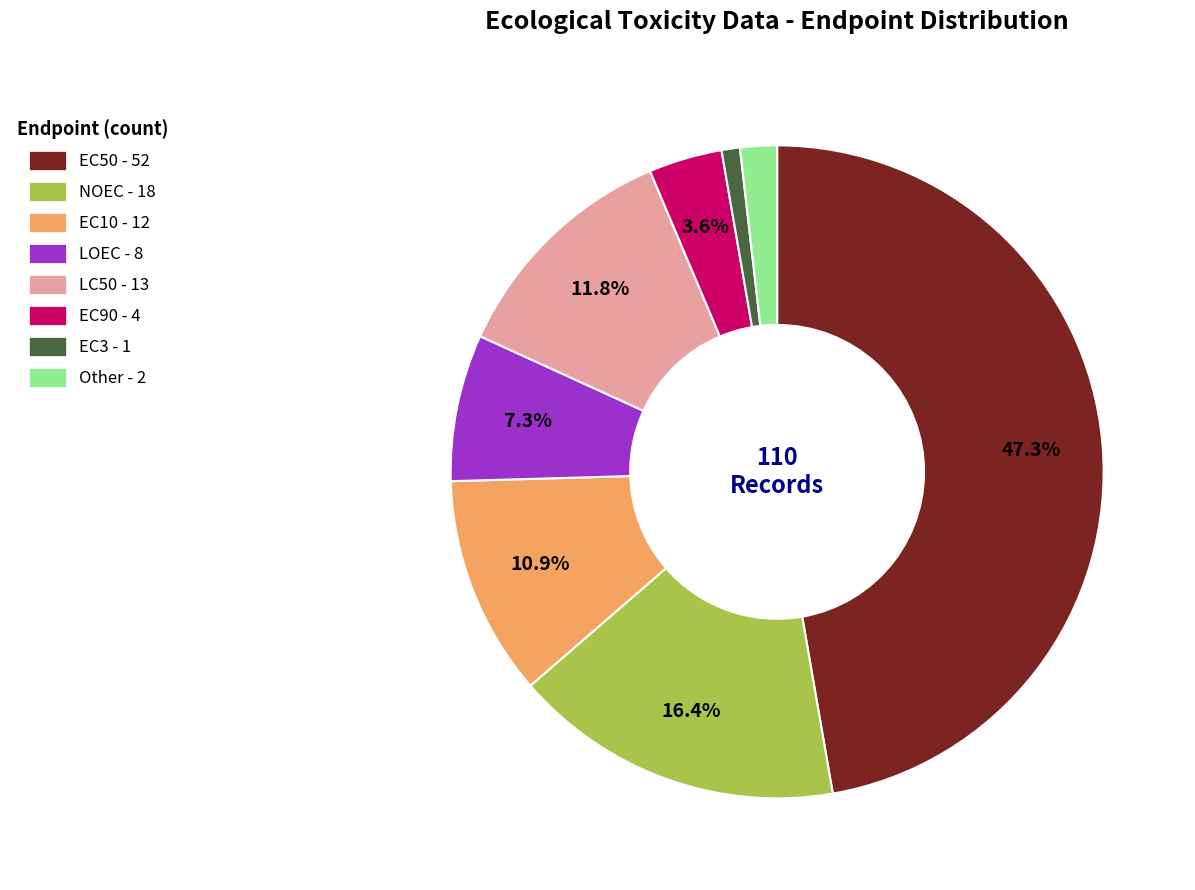

Does any single category account for the majority?

No